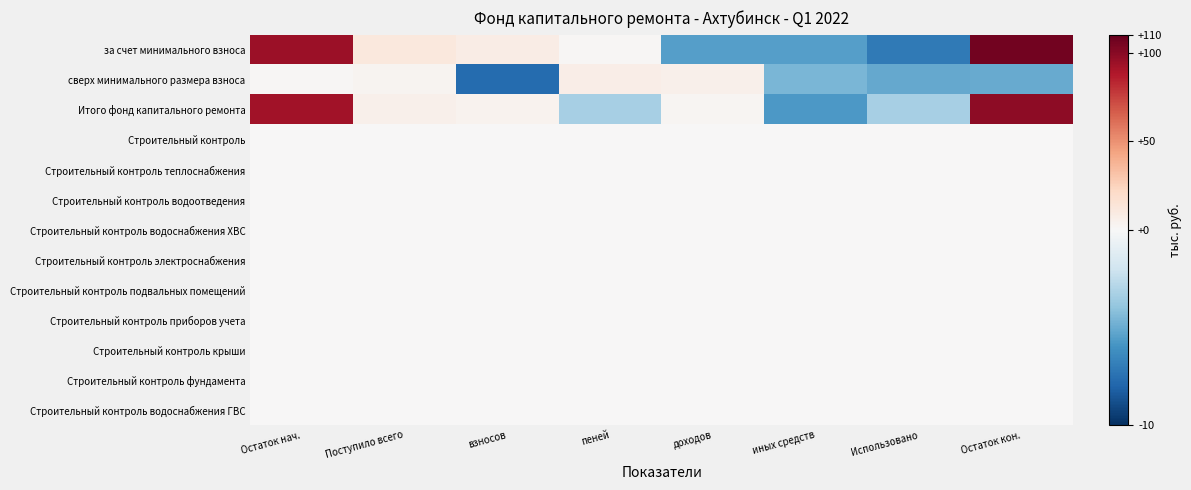

Reading right to left, what are all the values shown in this chart?

за счет минимального взноса: Остаток кон.=106.3	Использовано=-7.1	иных средств=-5.5	доходов=-5.5	пеней=1.6	взносов=8.5	Поступило всего=12.0	Остаток нач.=93.7
сверх минимального размера взноса: Остаток кон.=-5.1	Использовано=-5.1	иных средств=-4.6	доходов=5.3	пеней=7.5	взносов=-7.7	Поступило всего=3.3	Остаток нач.=1.6
Итого фонд капитального ремонта: Остаток кон.=98.3	Использовано=-3.3	иных средств=-5.8	доходов=1.8	пеней=-3.3	взносов=3.7	Поступило всего=5.2	Остаток нач.=92.5
Строительный контроль: Остаток кон.=0.0	Использовано=0.0	иных средств=0.0	доходов=0.0	пеней=0.0	взносов=0.0	Поступило всего=0.0	Остаток нач.=0.0
Строительный контроль теплоснабжения: Остаток кон.=0.0	Использовано=0.0	иных средств=0.0	доходов=0.0	пеней=0.0	взносов=0.0	Поступило всего=0.0	Остаток нач.=0.0
Строительный контроль водоотведения: Остаток кон.=0.0	Использовано=0.0	иных средств=0.0	доходов=0.0	пеней=0.0	взносов=0.0	Поступило всего=0.0	Остаток нач.=0.0
Строительный контроль водоснабжения ХВС: Остаток кон.=0.0	Использовано=0.0	иных средств=0.0	доходов=0.0	пеней=0.0	взносов=0.0	Поступило всего=0.0	Остаток нач.=0.0
Строительный контроль электроснабжения: Остаток кон.=0.0	Использовано=0.0	иных средств=0.0	доходов=0.0	пеней=0.0	взносов=0.0	Поступило всего=0.0	Остаток нач.=0.0
Строительный контроль подвальных помещений: Остаток кон.=0.0	Использовано=0.0	иных средств=0.0	доходов=0.0	пеней=0.0	взносов=0.0	Поступило всего=0.0	Остаток нач.=0.0
Строительный контроль приборов учета: Остаток кон.=0.0	Использовано=0.0	иных средств=0.0	доходов=0.0	пеней=0.0	взносов=0.0	Поступило всего=0.0	Остаток нач.=0.0
Строительный контроль крыши: Остаток кон.=0.0	Использовано=0.0	иных средств=0.0	доходов=0.0	пеней=0.0	взносов=0.0	Поступило всего=0.0	Остаток нач.=0.0
Строительный контроль фундамента: Остаток кон.=0.0	Использовано=0.0	иных средств=0.0	доходов=0.0	пеней=0.0	взносов=0.0	Поступило всего=0.0	Остаток нач.=0.0
Строительный контроль водоснабжения ГВС: Остаток кон.=0.0	Использовано=0.0	иных средств=0.0	доходов=0.0	пеней=0.0	взносов=0.0	Поступило всего=0.0	Остаток нач.=0.0